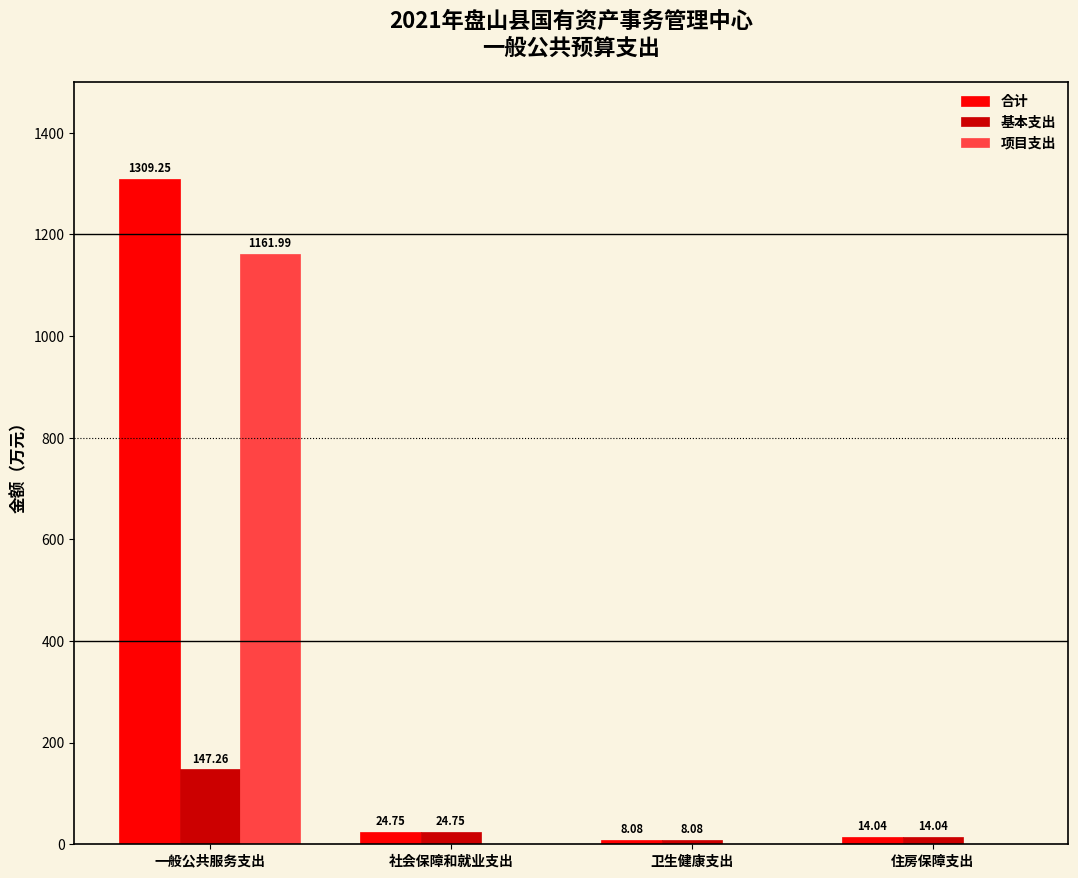

How many values in the 项目支出 series exceed 0?

1